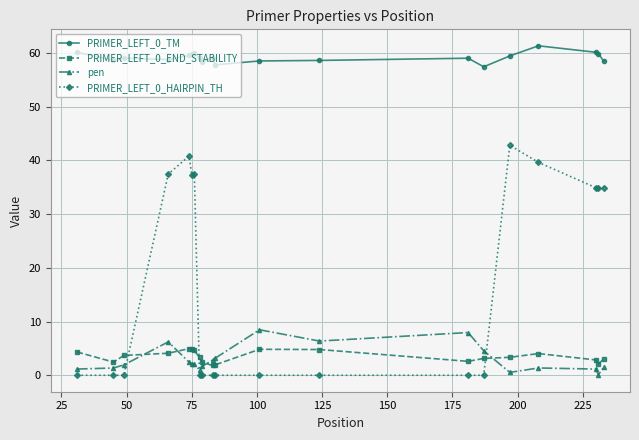

What is the difference between the maximum and minimum values in the pen series?

8.4